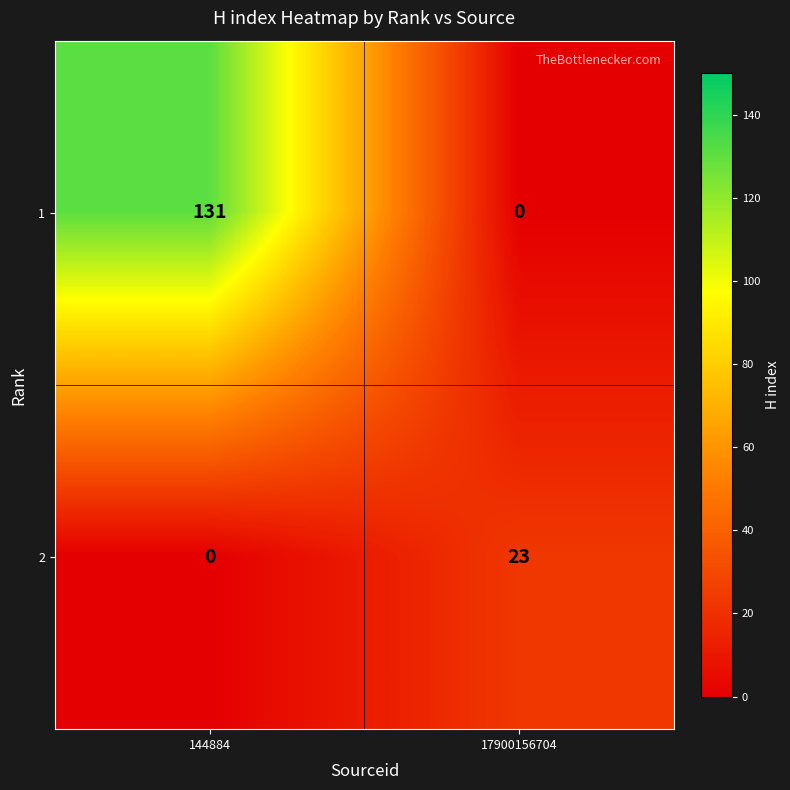

The 2 series shows -14 at 144884. True or false?

False